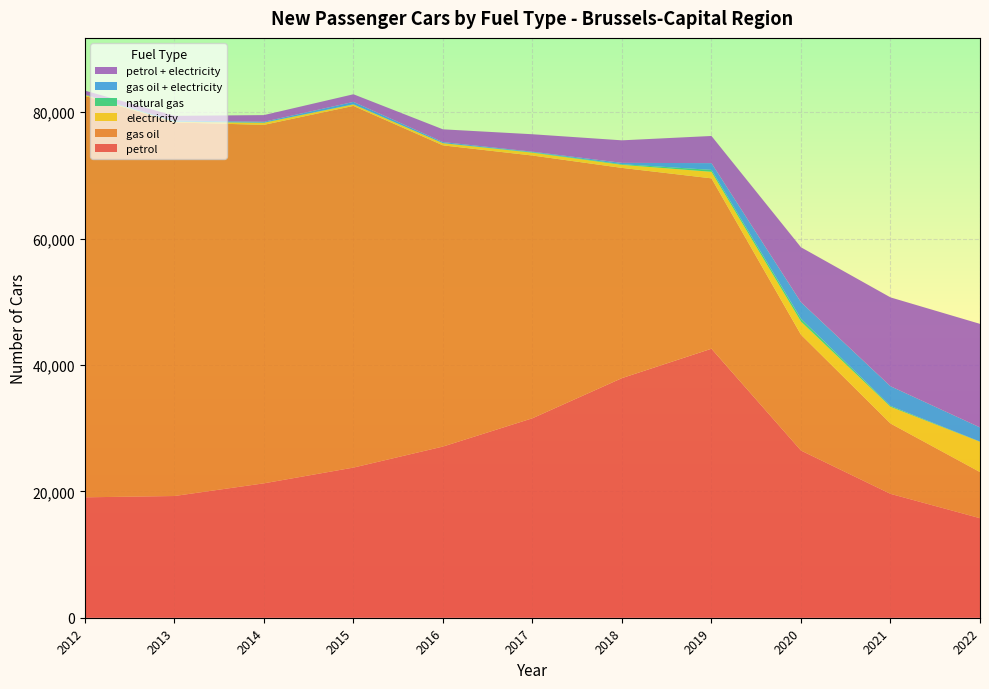

Is it true that petrol equals 5521 at 2012?

False